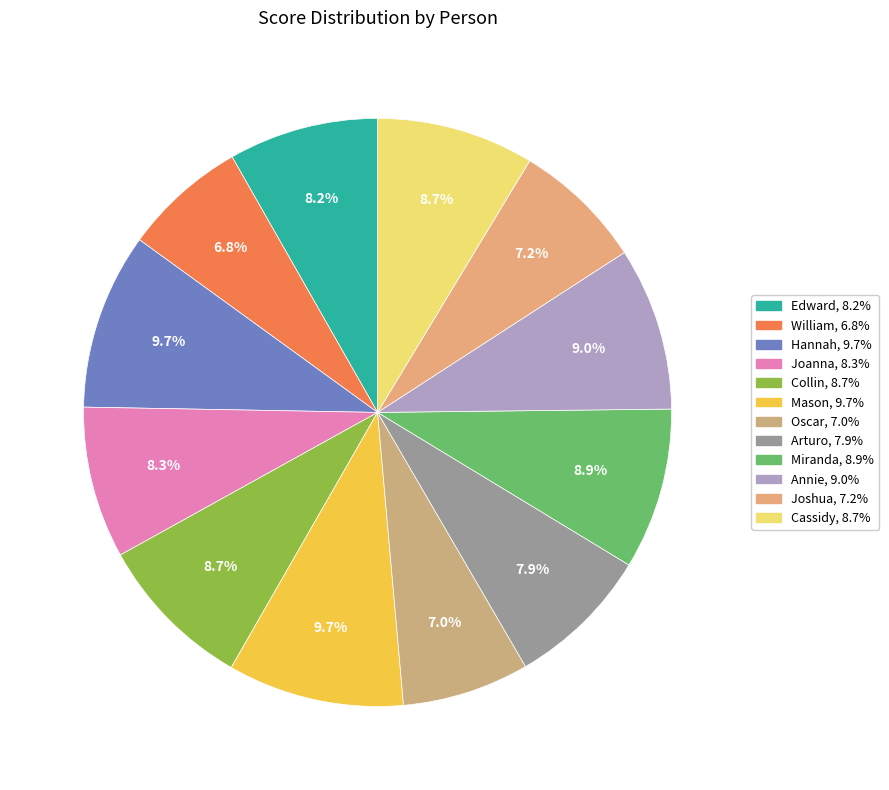

Count the number of slices in the pie.

12